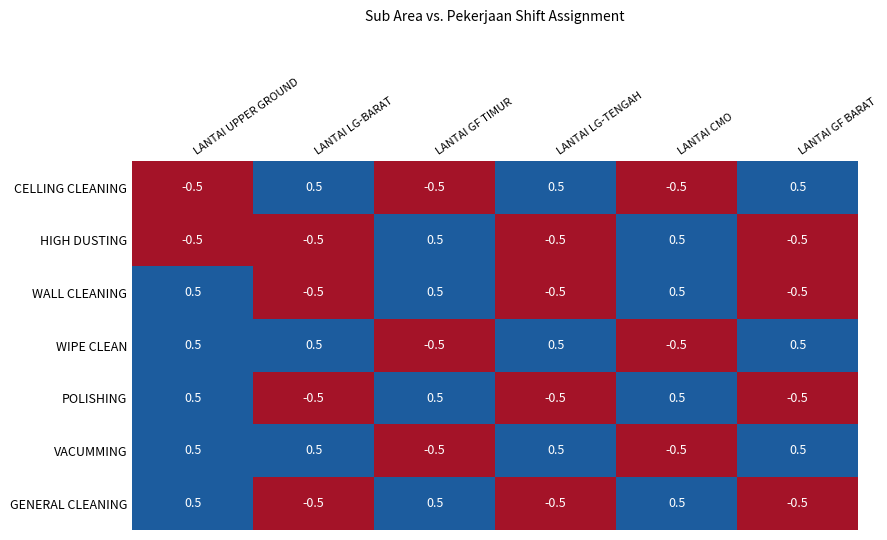

What is the spread (max minus min) of values at LANTAI GF BARAT?

1.0